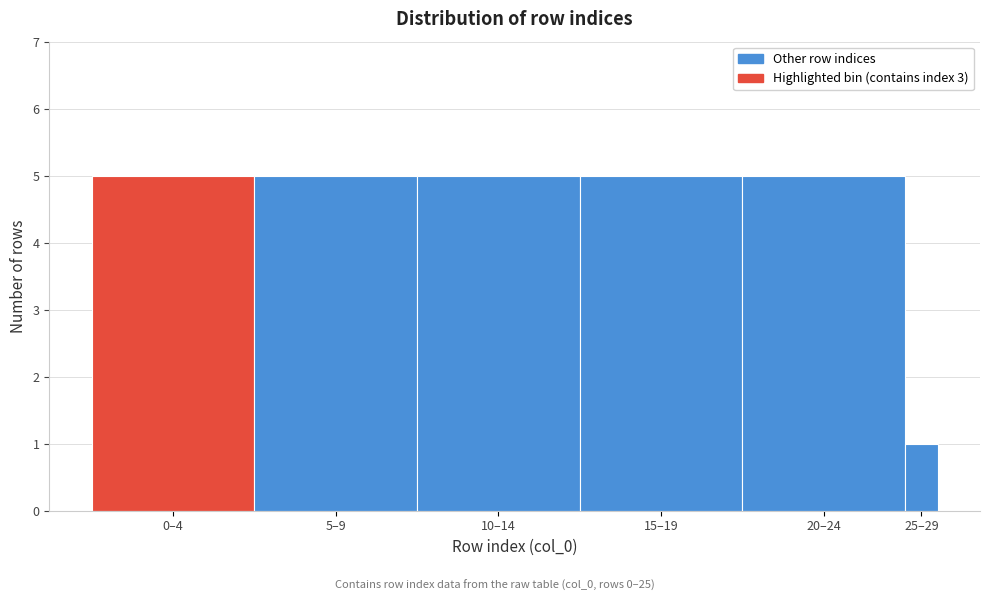

Reading left to right, extract all data points from this chart.

0–4=5	5–9=5	10–14=5	15–19=5	20–24=5	25–29=1